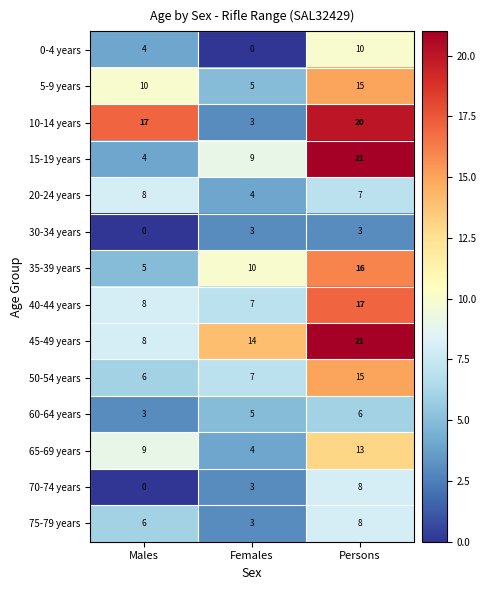

Which label corresponds to the largest value in the chart?

Persons